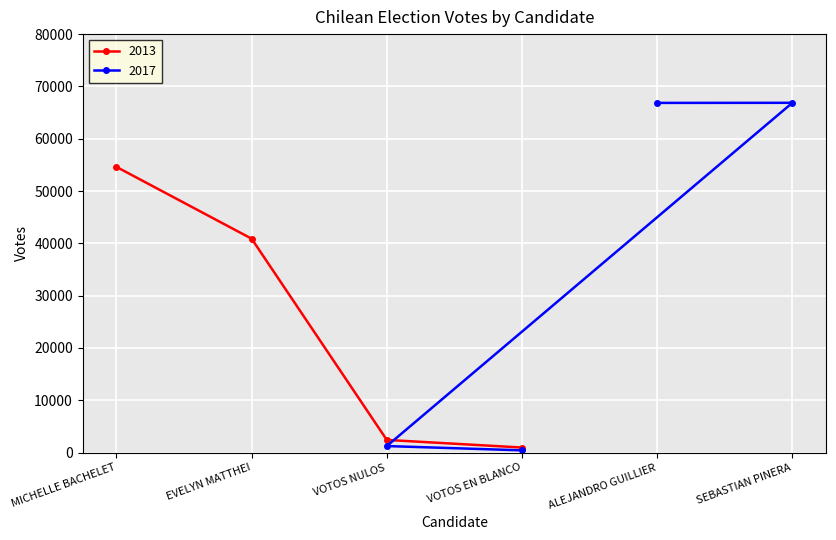

The 2013 series shows 54616 at MICHELLE BACHELET. True or false?

True